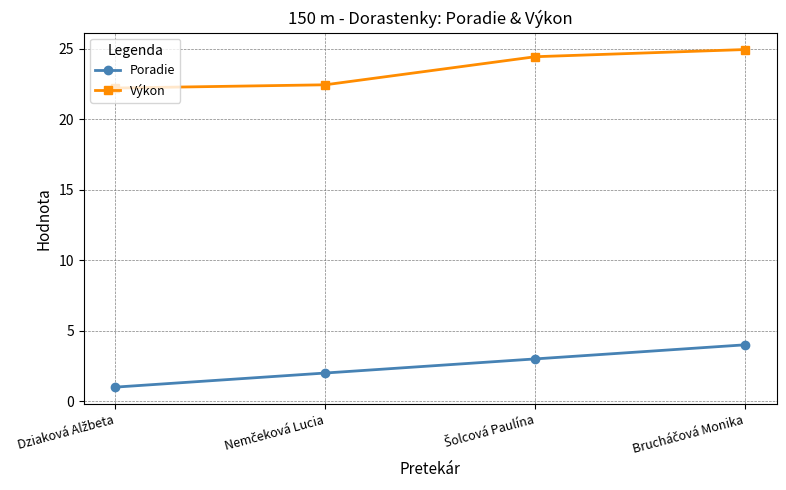

True or false: Poradie has more than 2 interior local peaks.

False